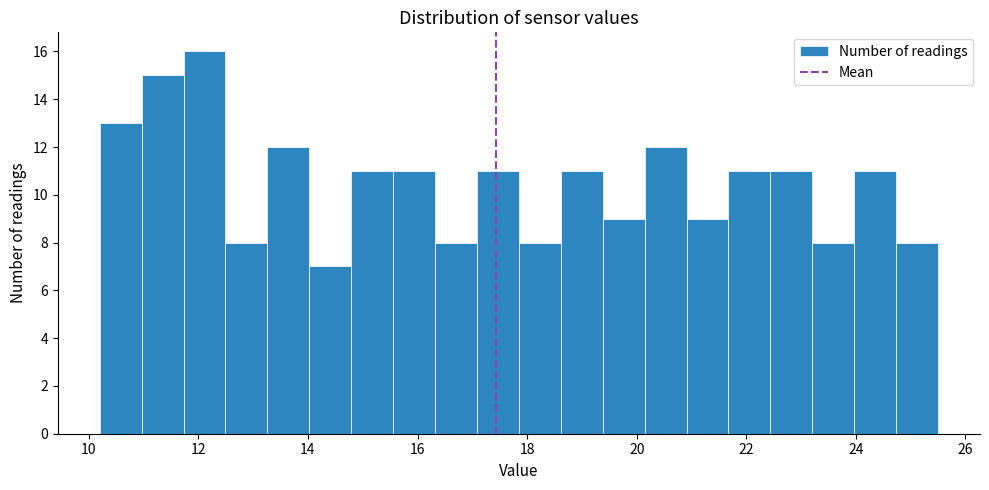

Read against the x-axis, roughly where is the centre of the tallest bar?

12.2